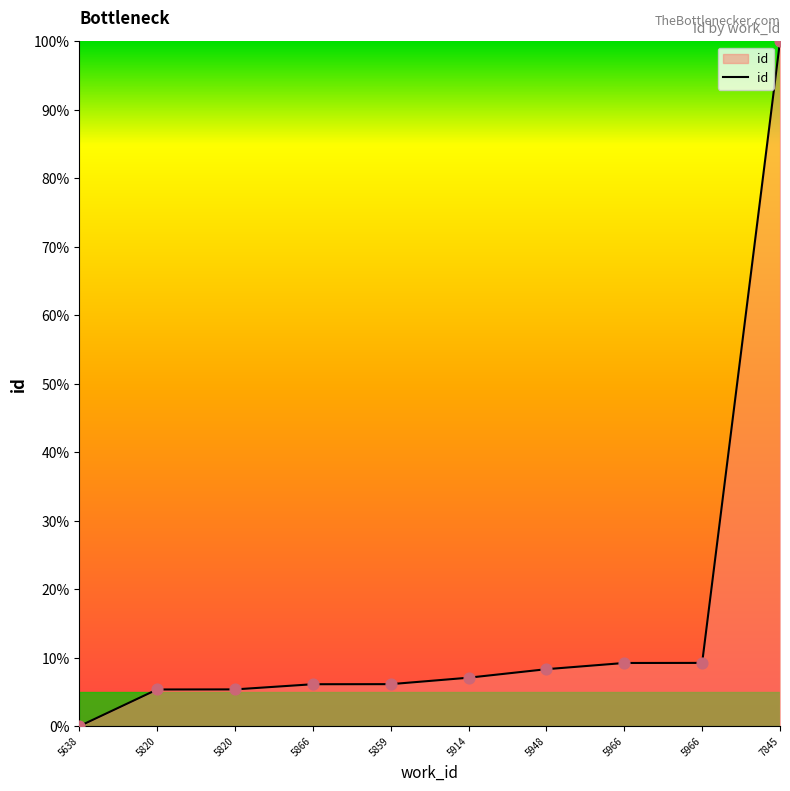

Between 5866 and 5820, which is larger?

5866